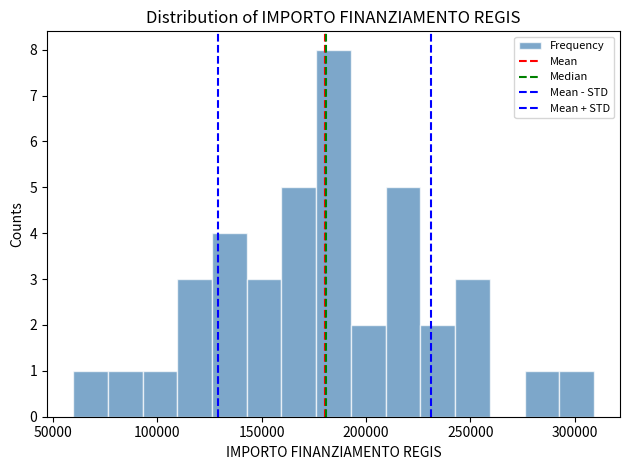

Around what value on the x-axis is the tallest bar? Give the approximate position of its centre, as read against the axis.

185000